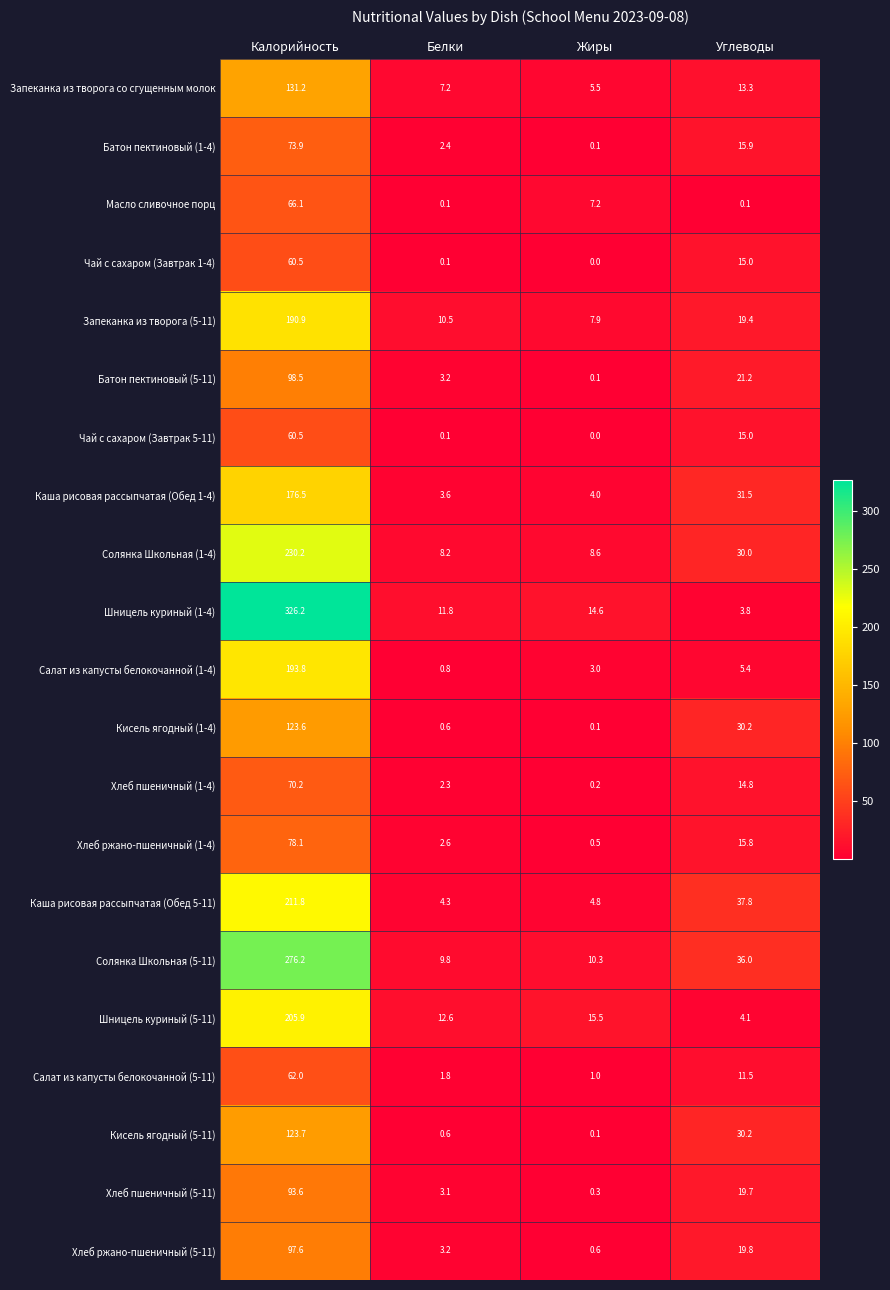

The Кисель ягодный (1-4) series shows 0.1 at Жиры. True or false?

True